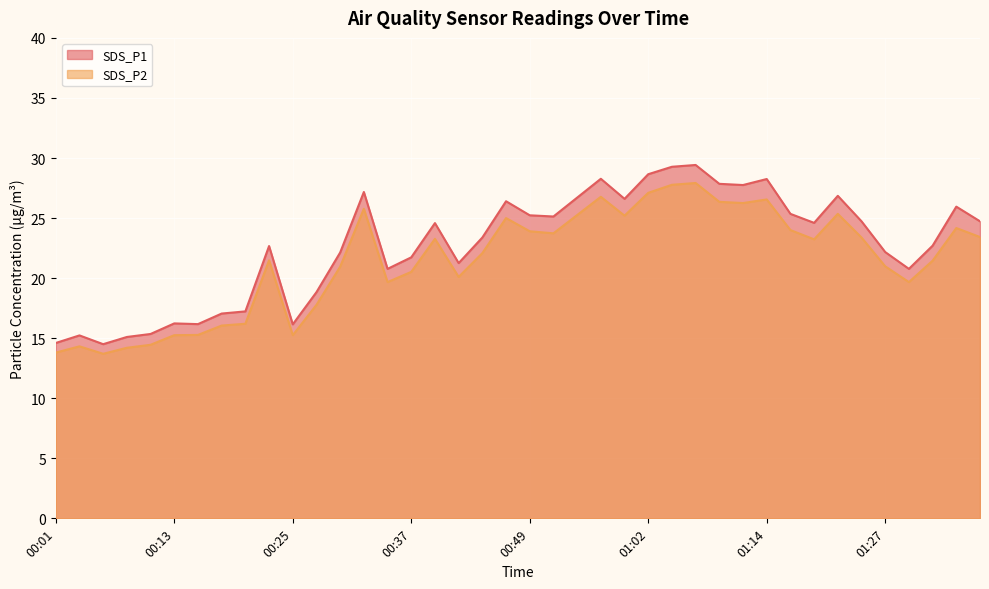

True or false: SDS_P2 and SDS_P1 intersect in this chart.

False